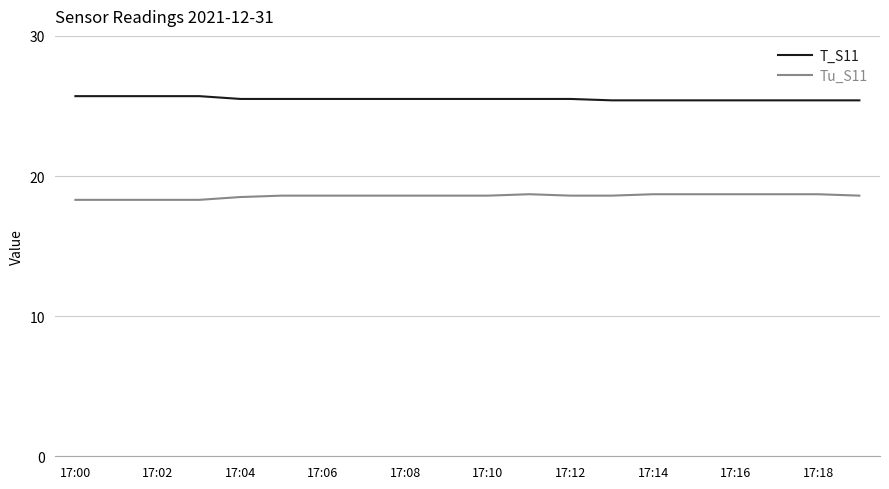

Which series has the largest total across all categories?

T_S11